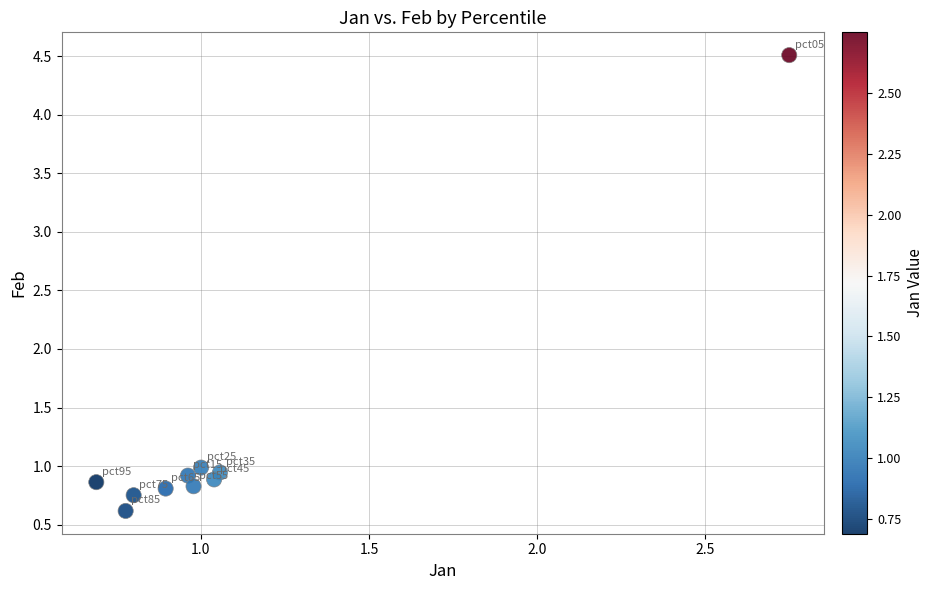

What is the range of Y values (max minus min)?

3.9